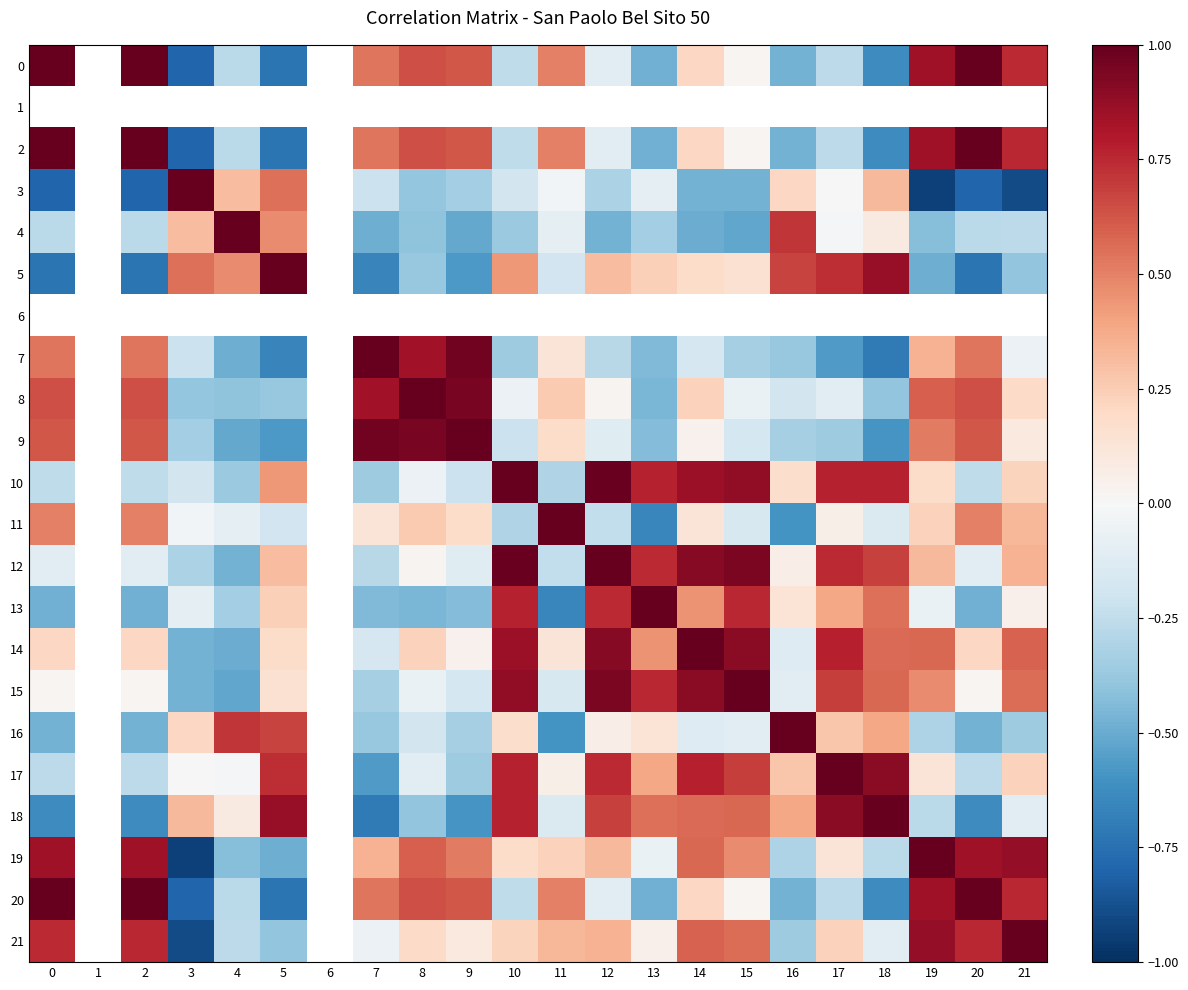

Count the number of data series in this chart.

22